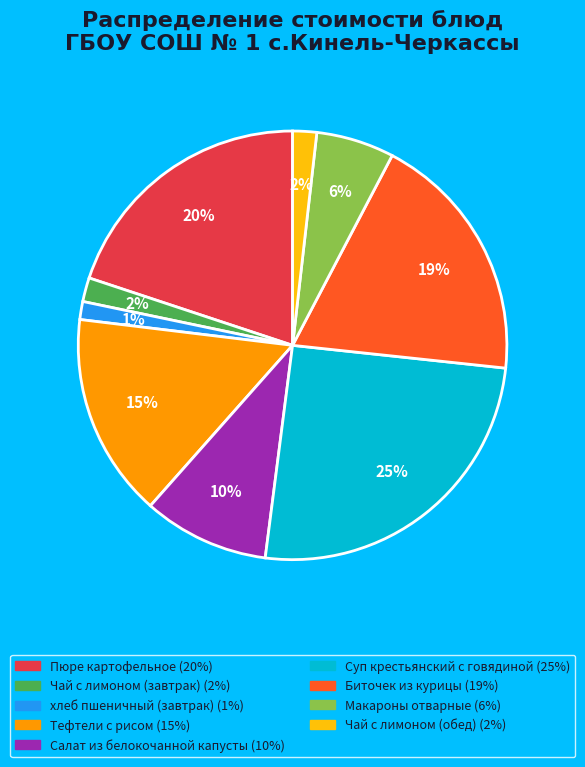

Combined, do Салат из белокочанной капусты and Тефтели с рисом account for over 50%?

No